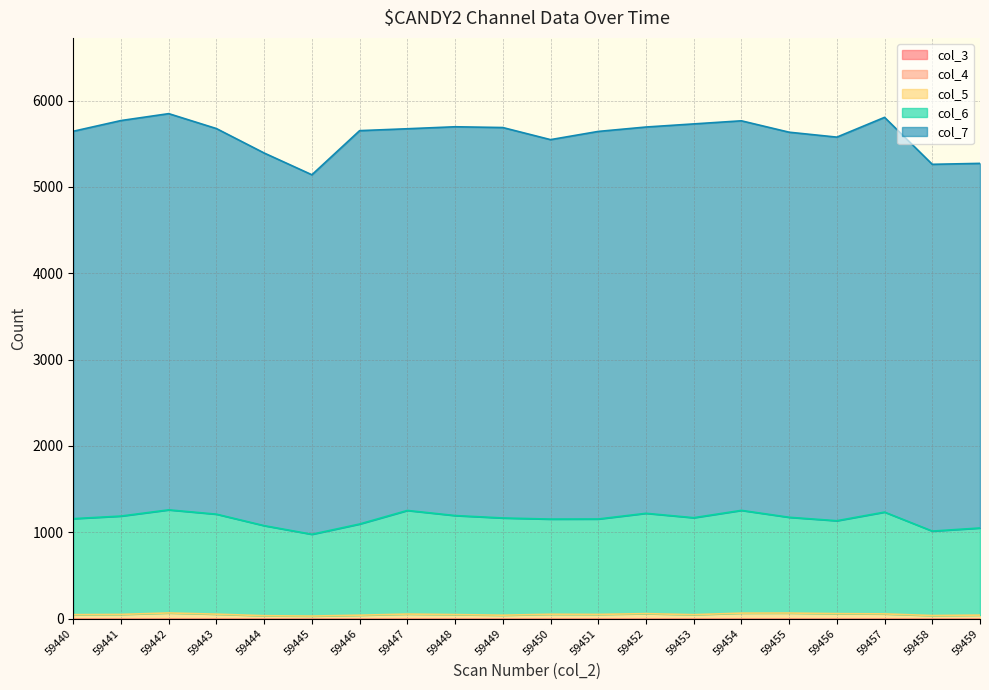

What is the value of the col_6 point at the 18th from the left?

1179